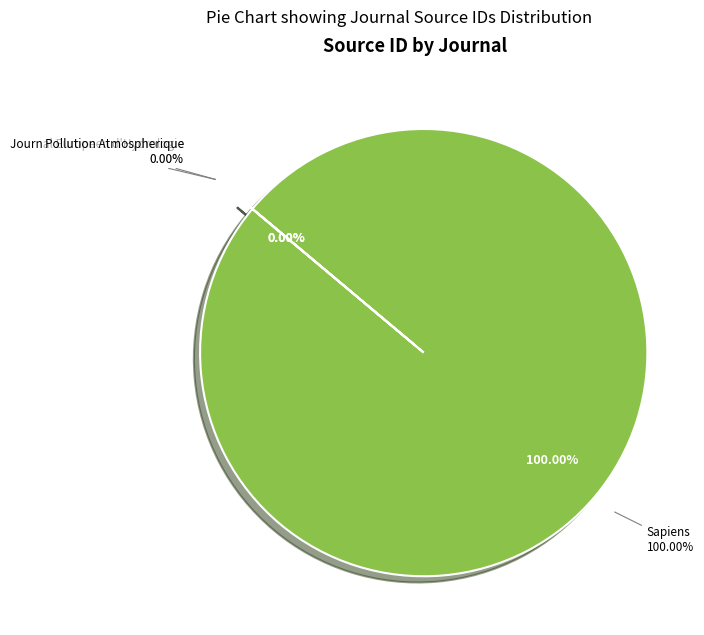

Is the sum of Pollution Atmospherique and Journal Europeen d'Hydrologie greater than half?

No